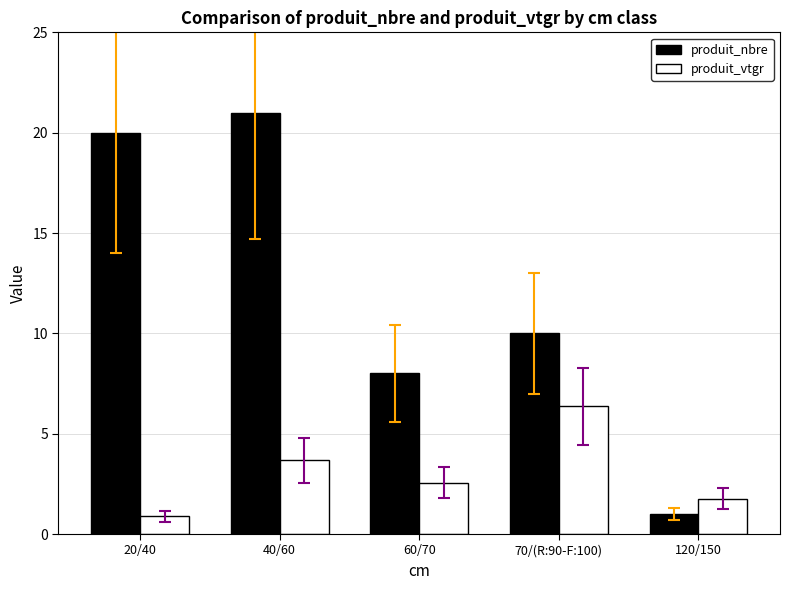

How many data points does each series have?

5